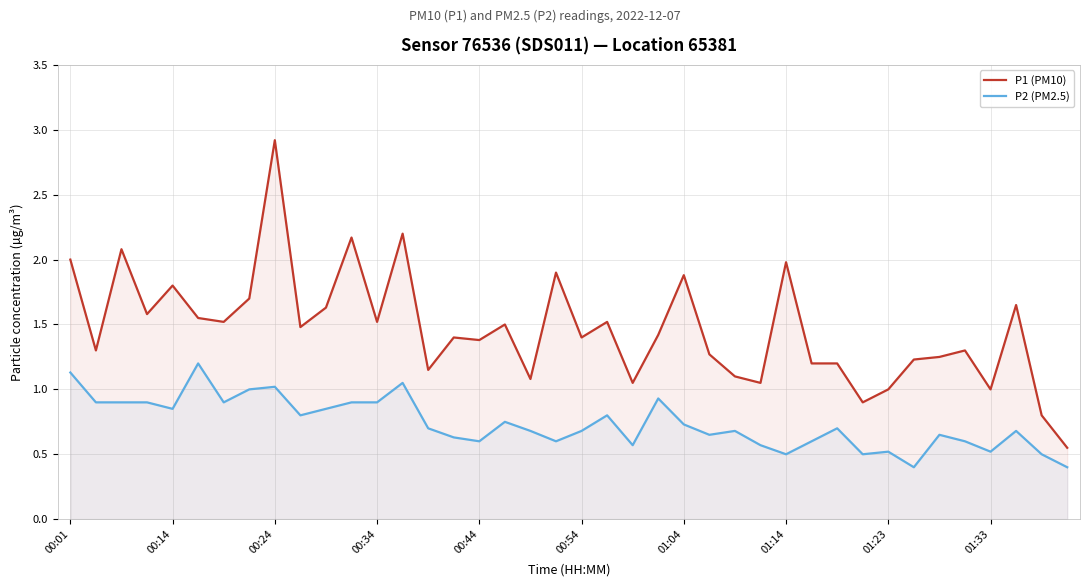

What is the minimum value shown in the chart?

0.4